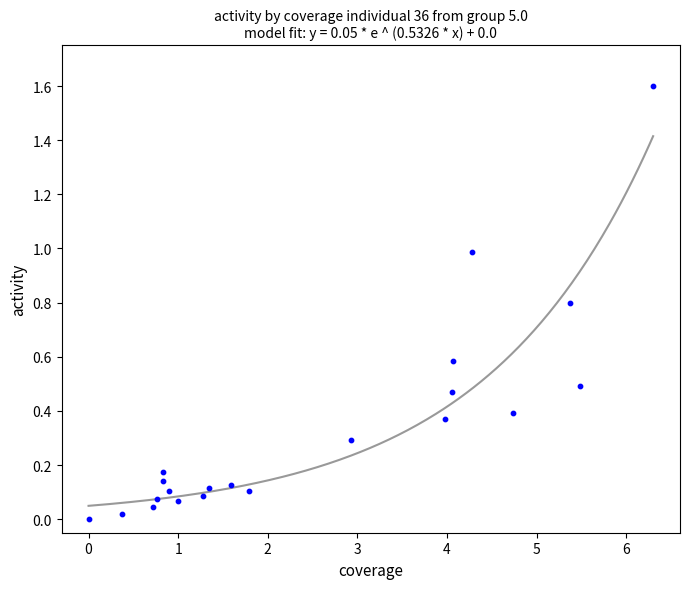

What is the range of X values (max minus min)?

6.3